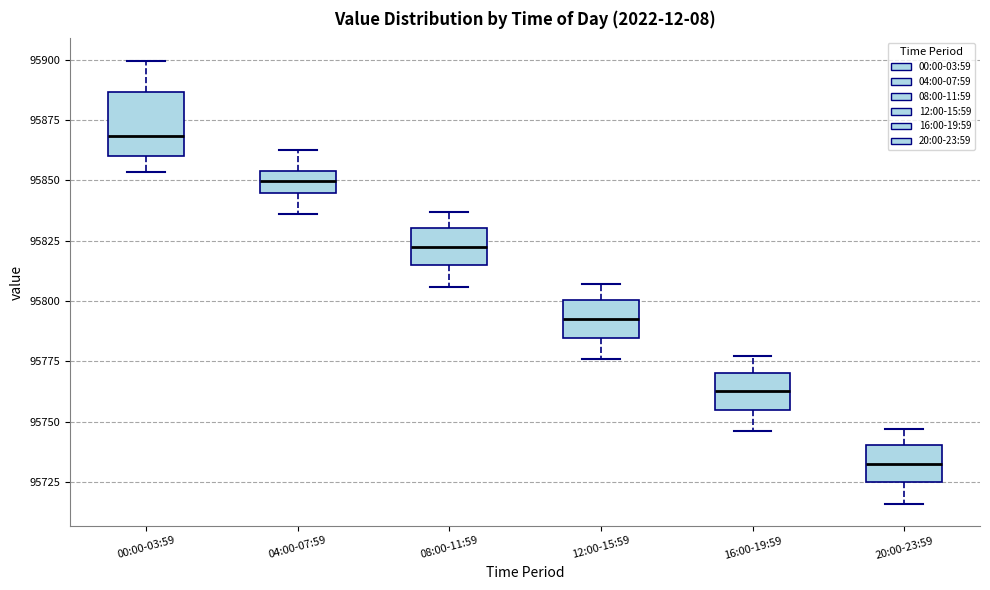

Reading left to right, read every box against the y-axis: the position of its median line, the range the box covers, and the ends of its whiskers. The values are not printed on the chart, so give them approximately, as read against the axis.

00:00-03:59: median 95870, box 95860 to 95885, whiskers 95855 to 95900
04:00-07:59: median 95850, box 95845 to 95855, whiskers 95835 to 95865
08:00-11:59: median 95825, box 95815 to 95830, whiskers 95805 to 95835
12:00-15:59: median 95795, box 95785 to 95800, whiskers 95775 to 95805
16:00-19:59: median 95765, box 95755 to 95770, whiskers 95745 to 95775
20:00-23:59: median 95735, box 95725 to 95740, whiskers 95715 to 95745